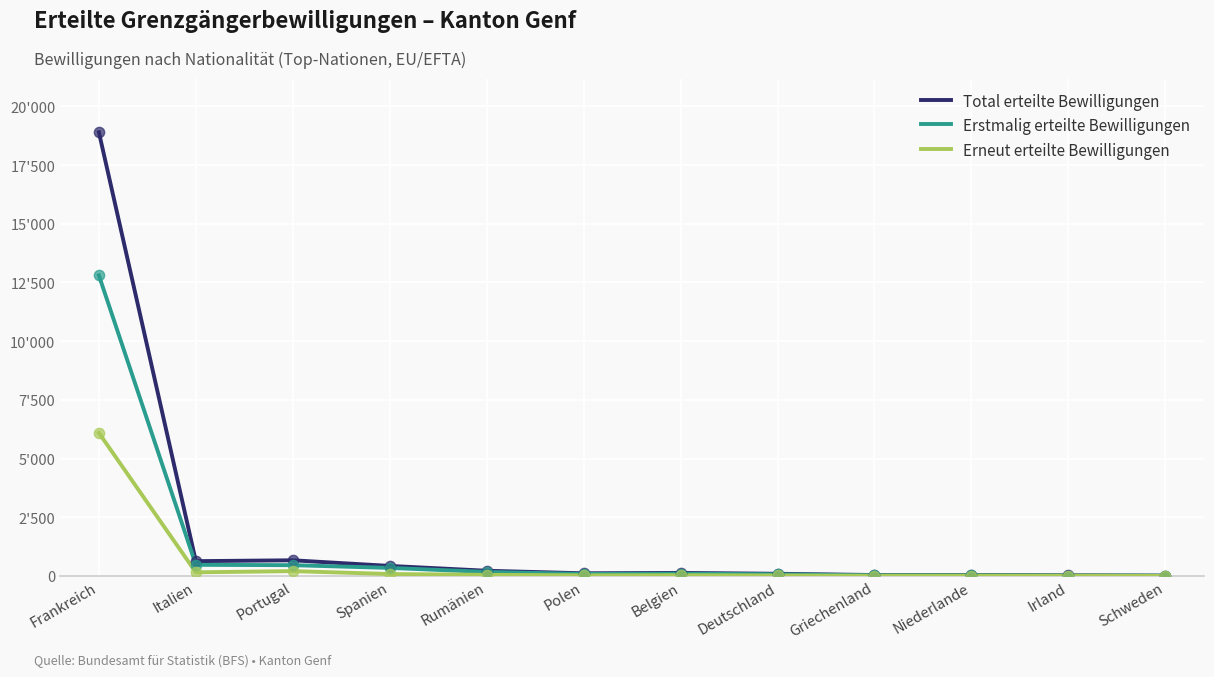

What is the total value across all series at Frankreich?

37794